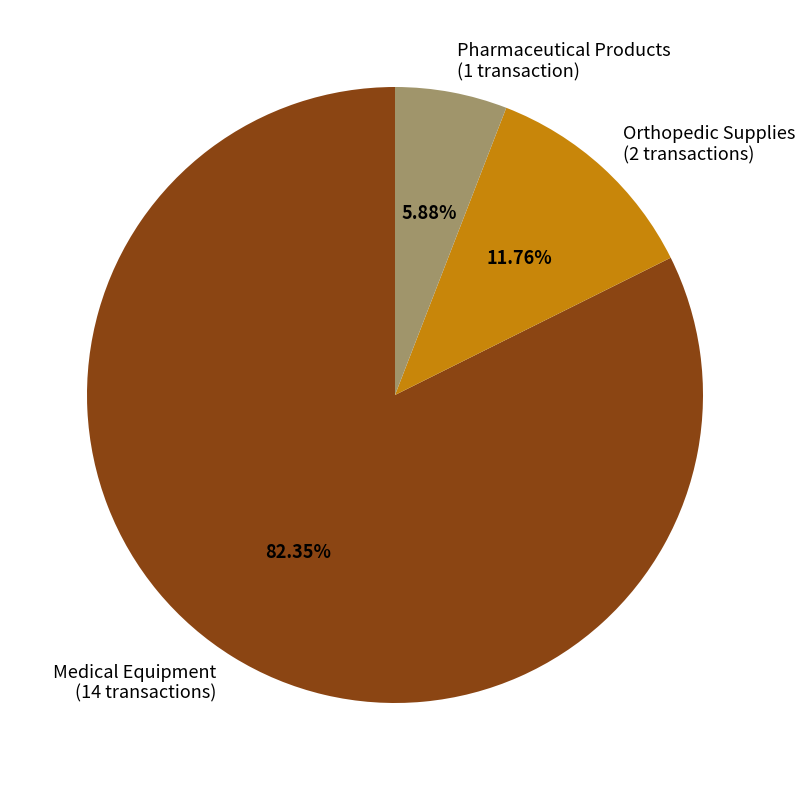

Is there a majority slice in this chart?

Yes